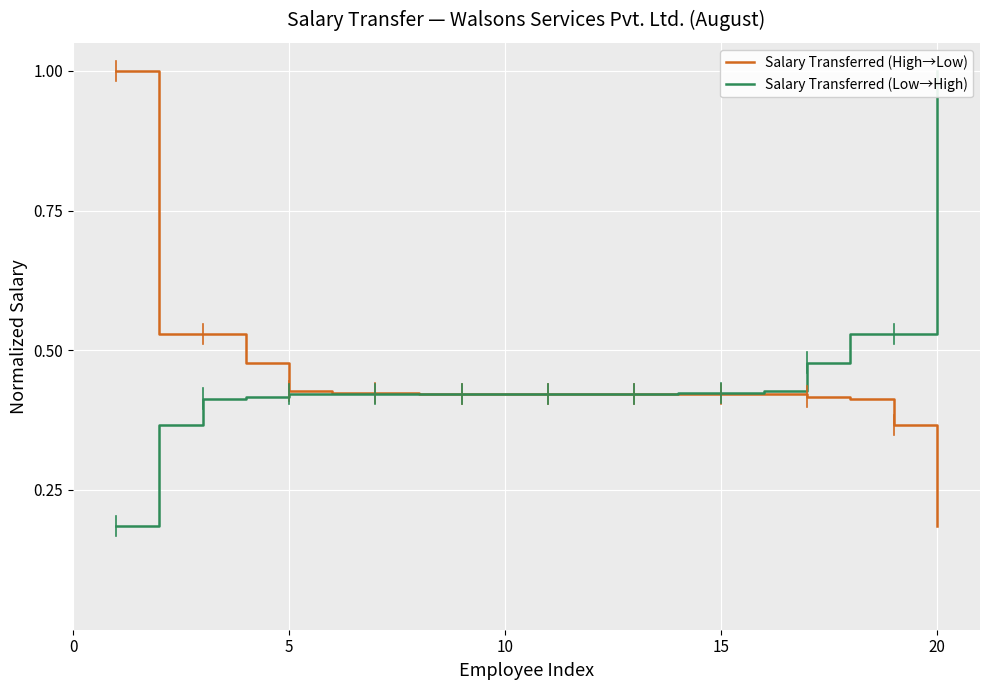

How many lines are shown in the chart?

2